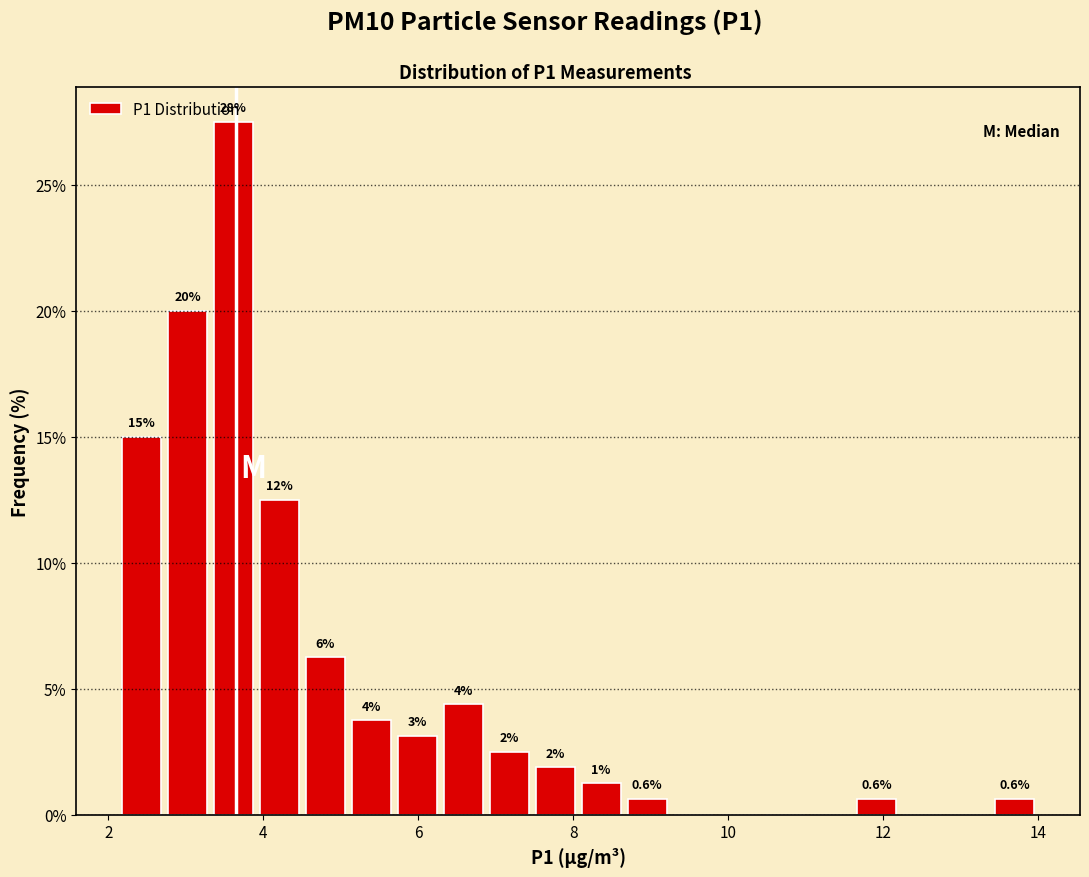

Around what value on the x-axis is the tallest bar? Give the approximate position of its centre, as read against the axis.

3.6